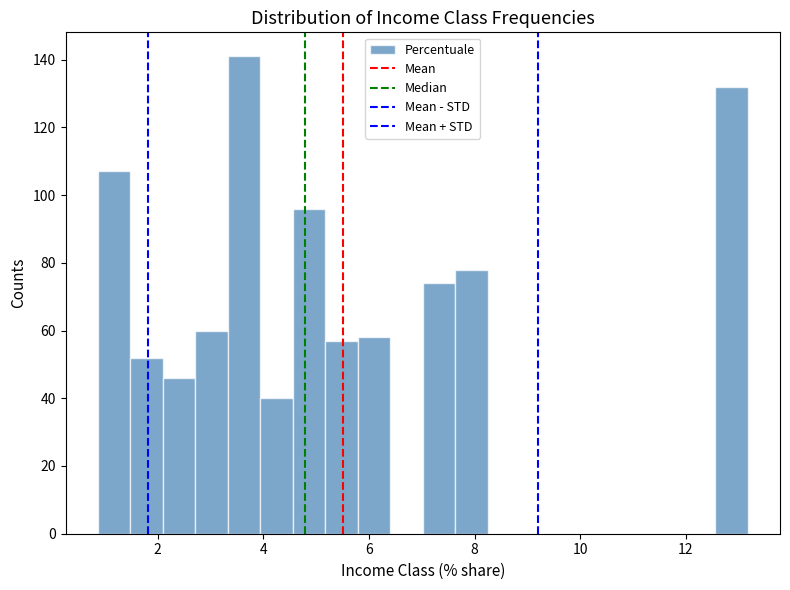

Around what value on the x-axis is the tallest bar? Give the approximate position of its centre, as read against the axis.

3.6